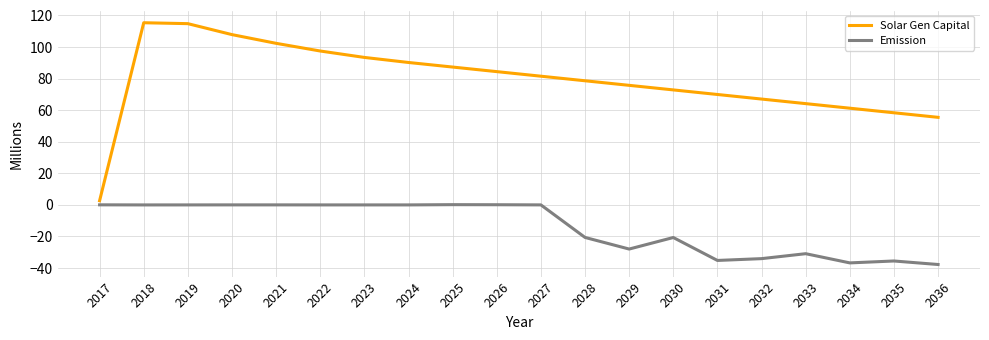

What are all the series names shown in the legend?

Solar Gen Capital, Emission